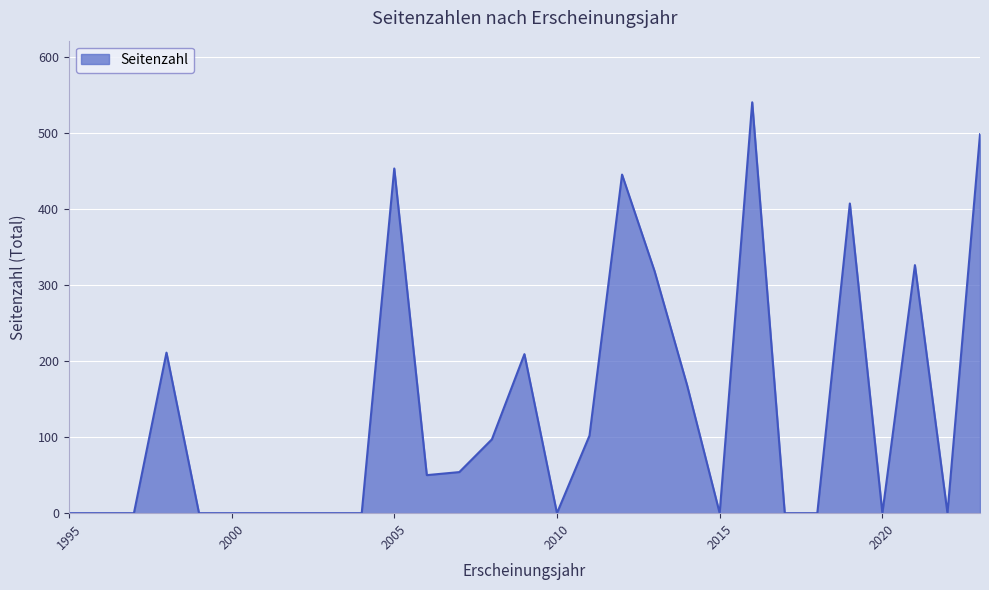

What is the difference between the maximum and minimum values?

540